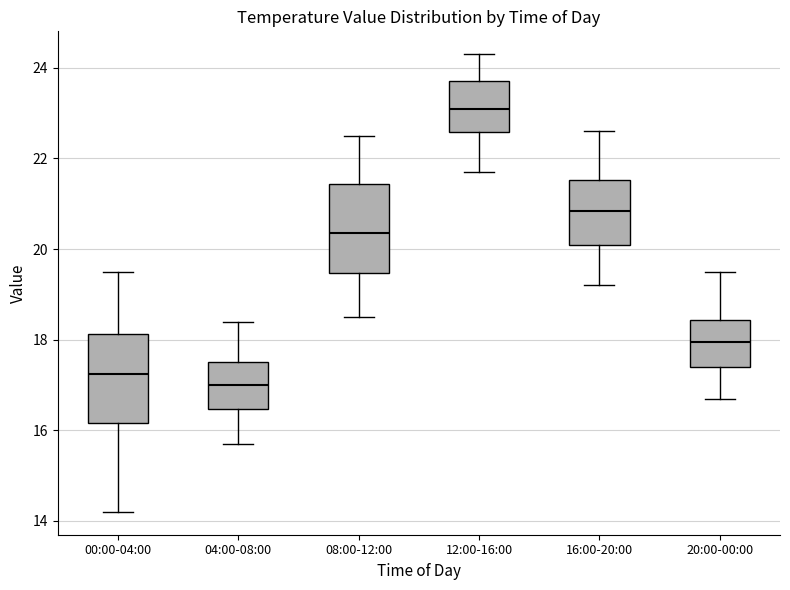

Reading left to right, read every box against the y-axis: the position of its median line, the range the box covers, and the ends of its whiskers. The values are not printed on the chart, so give them approximately, as read against the axis.

00:00-04:00: median 17.2, box 16.2 to 18.2, whiskers 14.2 to 19.6
04:00-08:00: median 17.0, box 16.4 to 17.6, whiskers 15.8 to 18.4
08:00-12:00: median 20.4, box 19.4 to 21.4, whiskers 18.6 to 22.6
12:00-16:00: median 23.2, box 22.6 to 23.8, whiskers 21.8 to 24.4
16:00-20:00: median 20.8, box 20.2 to 21.6, whiskers 19.2 to 22.6
20:00-00:00: median 18.0, box 17.4 to 18.4, whiskers 16.8 to 19.6